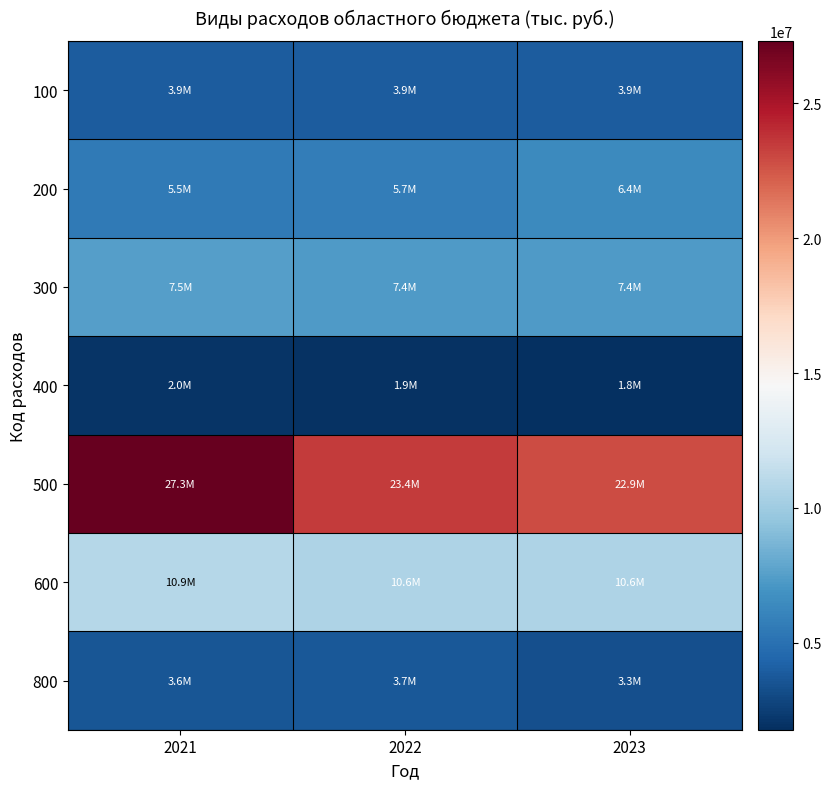

Rank the series at 2021 from lowest to highest value.

400, 800, 100, 200, 300, 600, 500